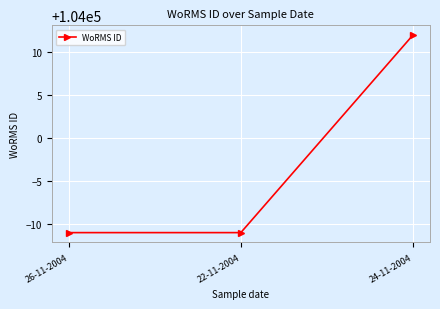

What is the average value?

103997